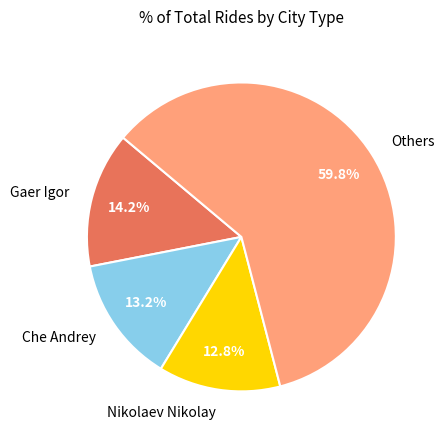

Between Others and Nikolaev Nikolay, which is larger?

Others